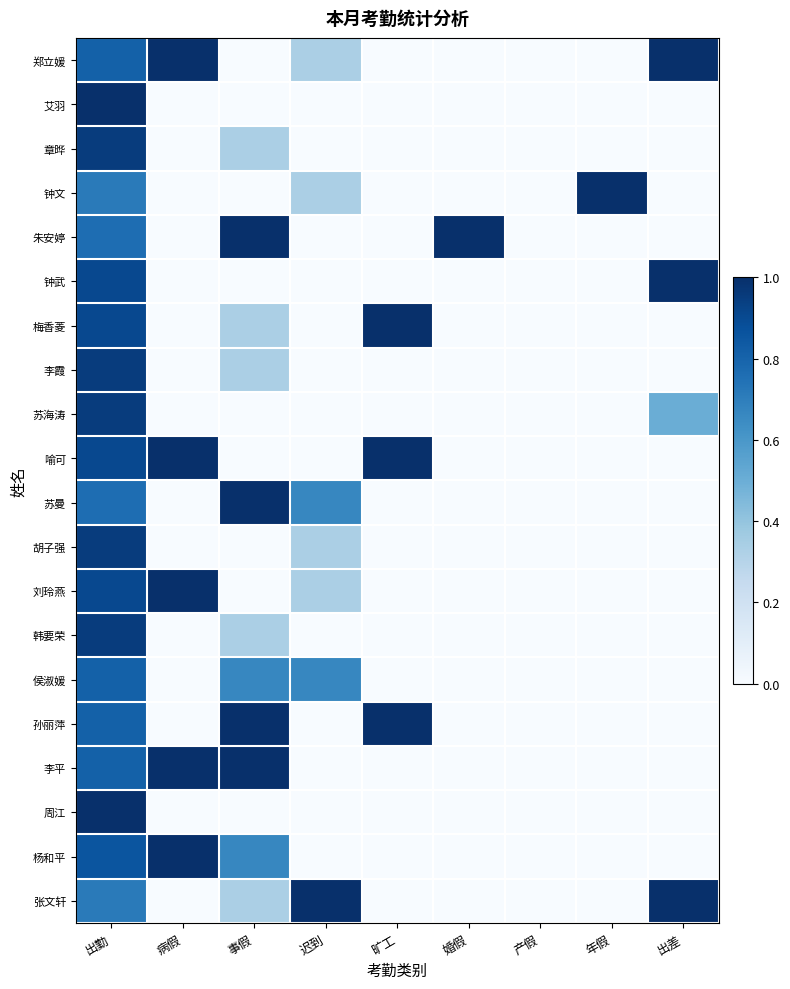

Which has a higher value, 年假 or 病假?

病假